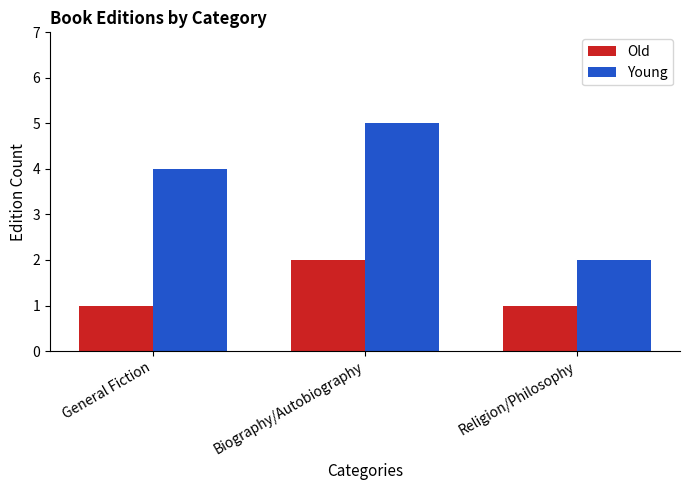

What is the approximate value of Old at Religion/Philosophy?

1